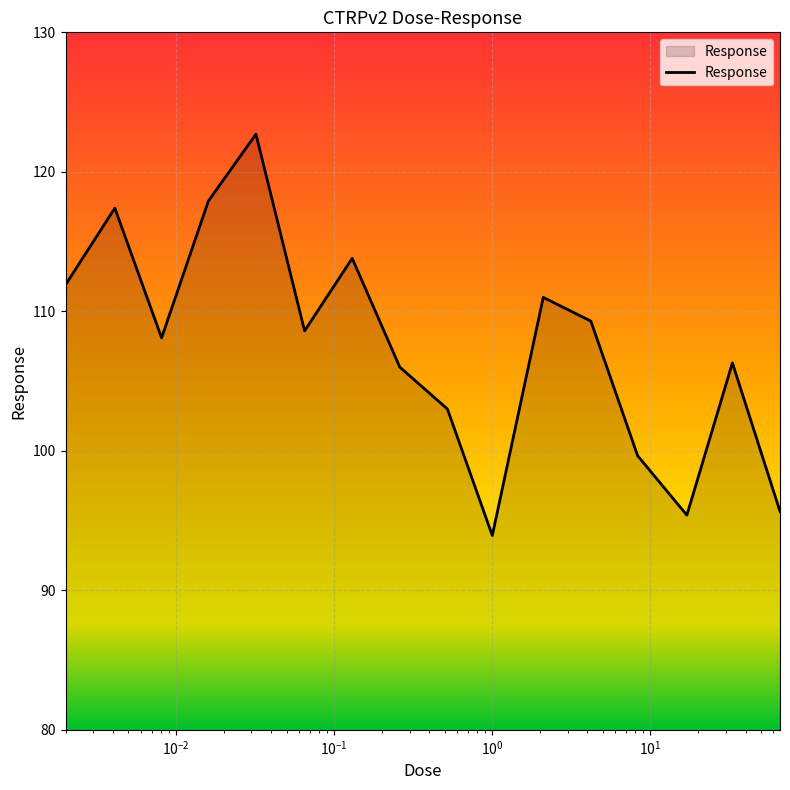

What is the minimum value shown in the chart?

93.9